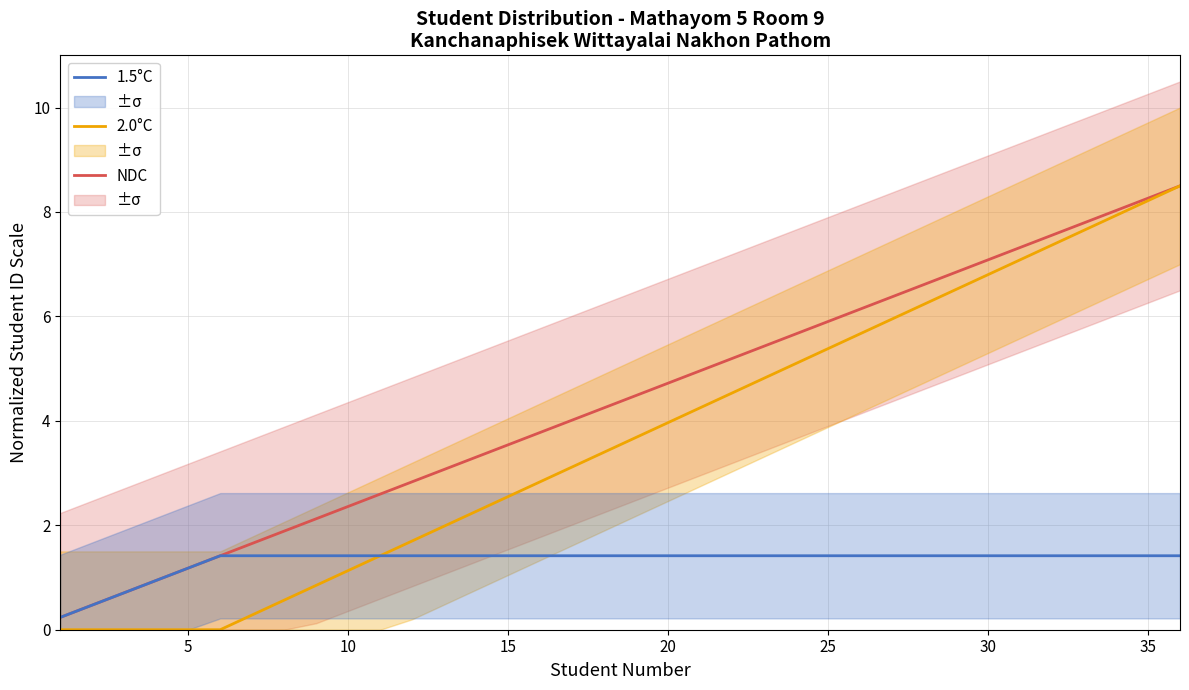

Which series has the largest range (max minus min)?

2.0°C